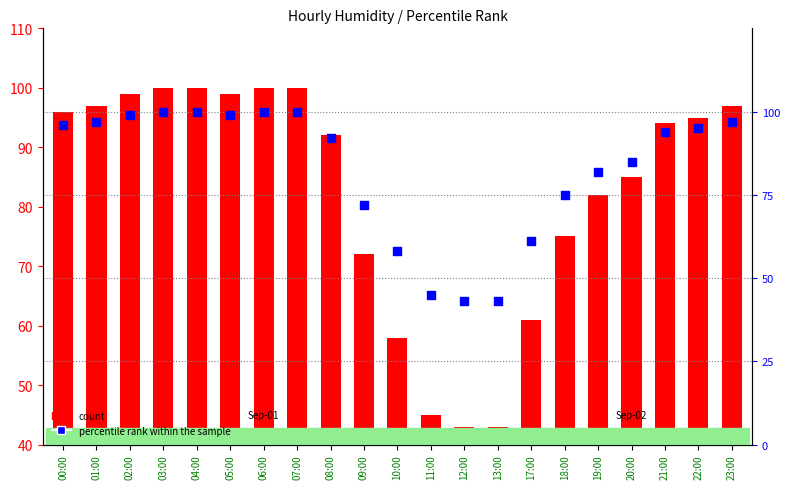

Is the value of count at 08:00 greater than the value of percentile rank within the sample at 22:00?

No